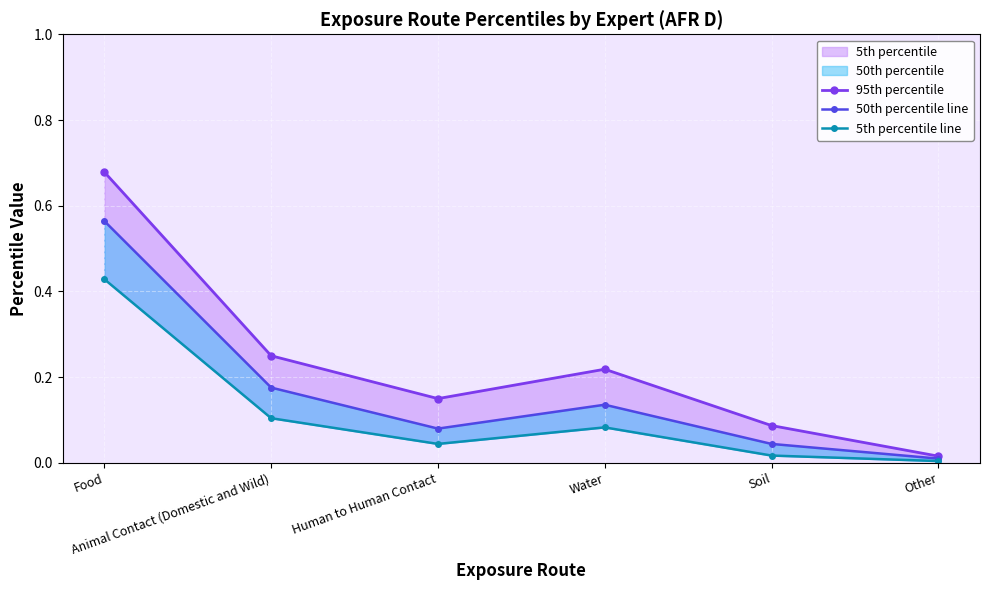

What is the label of the 1st point from the right?

Other